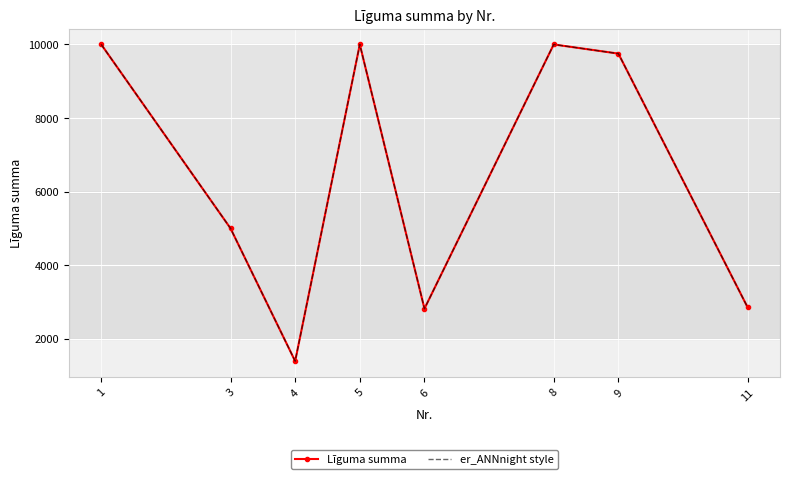

What is the difference between the Līguma summa values at 8 and 11?

7149.0